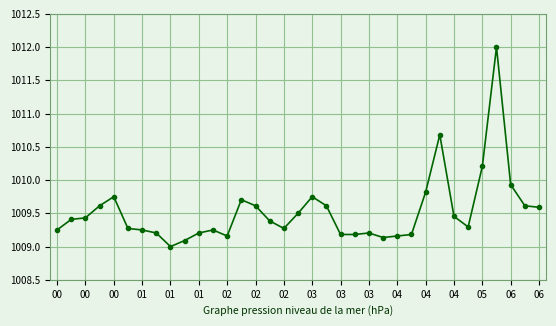

What is the maximum value shown in the chart?

1012.0